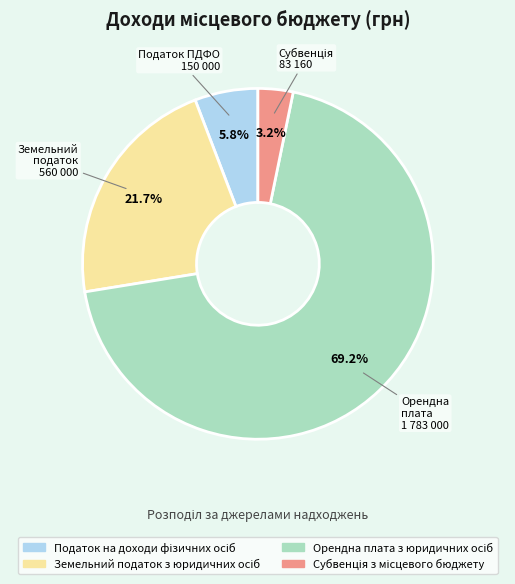

Is the sum of Податок ПДФО 150 000 and Земельний податок 560 000 greater than half?

No